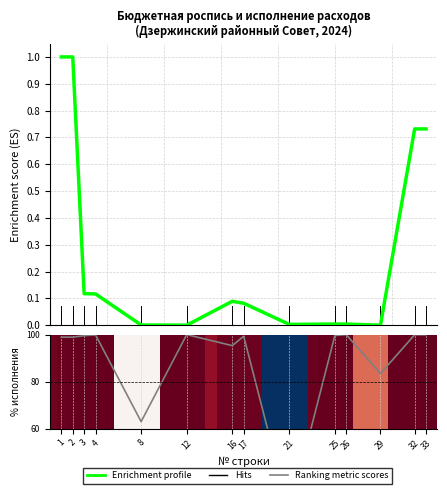

What is the difference between the second highest and second lowest values in the Enrichment profile series?

1.0